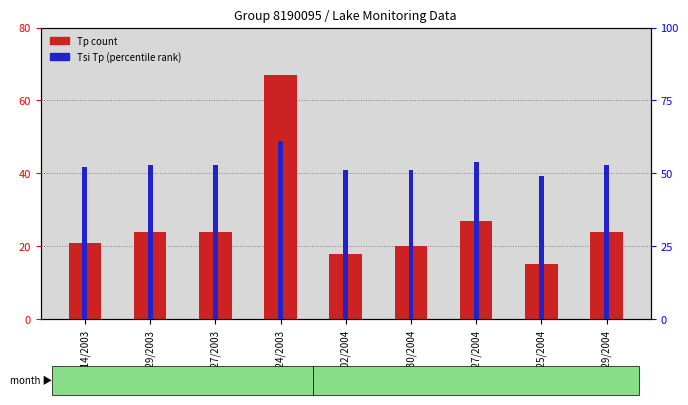

Are the bars grouped side by side (vs. stacked)?

Yes